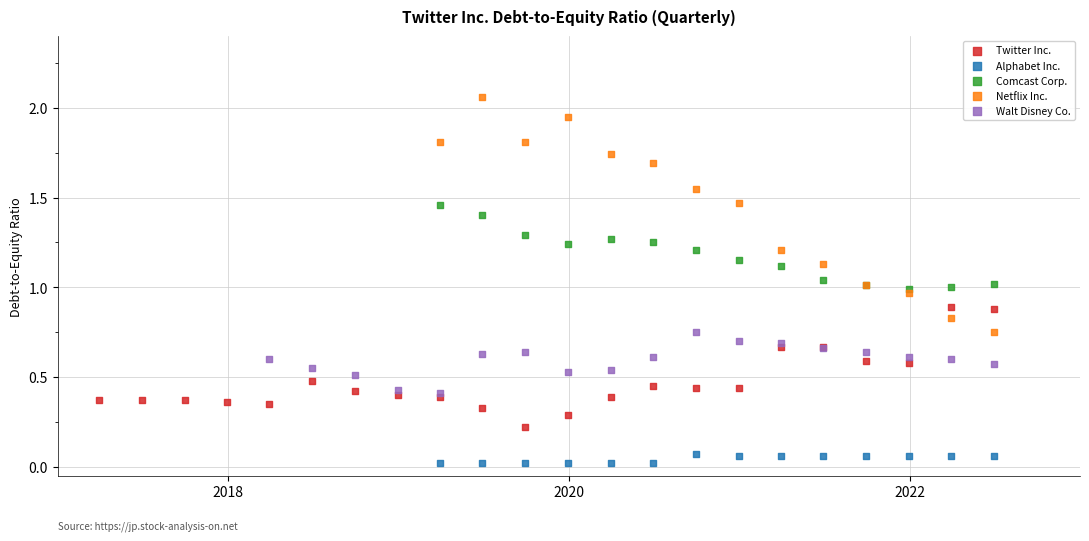

Which series reaches the minimum Y coordinate?

Alphabet Inc.